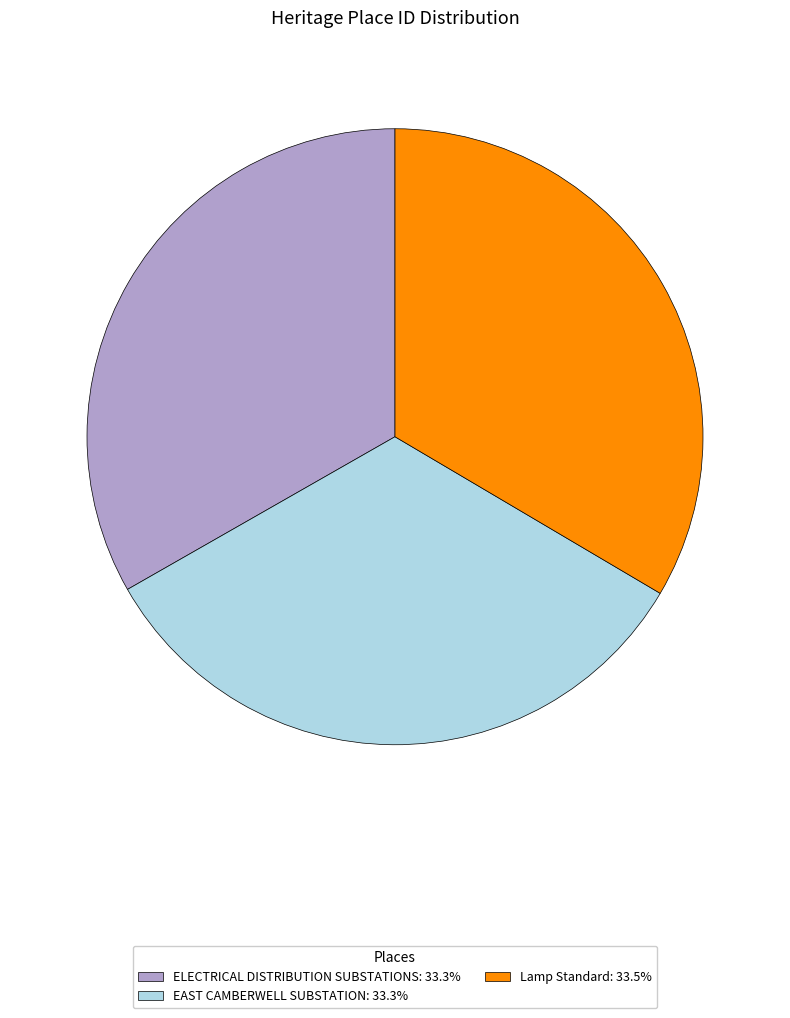

What is the ratio of the value at ELECTRICAL DISTRIBUTION SUBSTATIONS: 33.3% to the value at Lamp Standard: 33.5%?

1.0